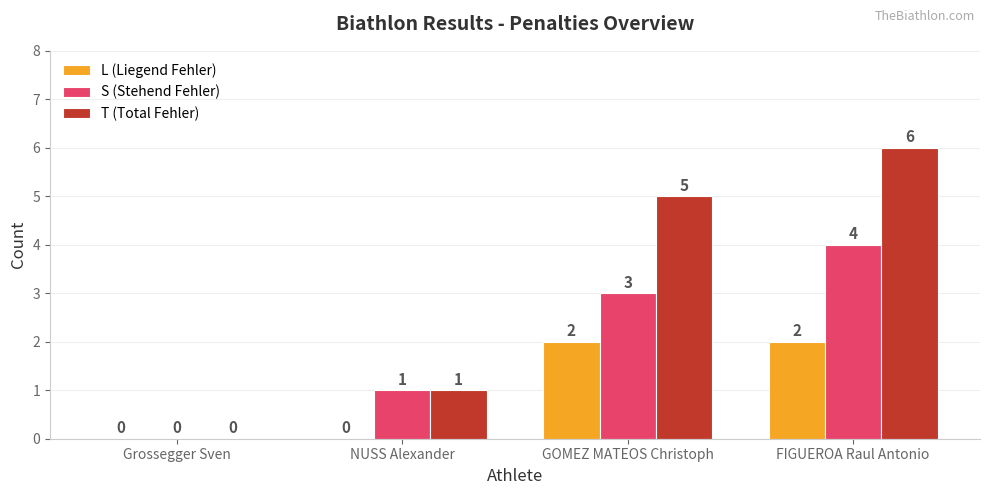

Reading left to right, list all the values displayed in this chart.

L (Liegend Fehler): Grossegger Sven=0	NUSS Alexander=0	GOMEZ MATEOS Christoph=2	FIGUEROA Raul Antonio=2
S (Stehend Fehler): Grossegger Sven=0	NUSS Alexander=1	GOMEZ MATEOS Christoph=3	FIGUEROA Raul Antonio=4
T (Total Fehler): Grossegger Sven=0	NUSS Alexander=1	GOMEZ MATEOS Christoph=5	FIGUEROA Raul Antonio=6